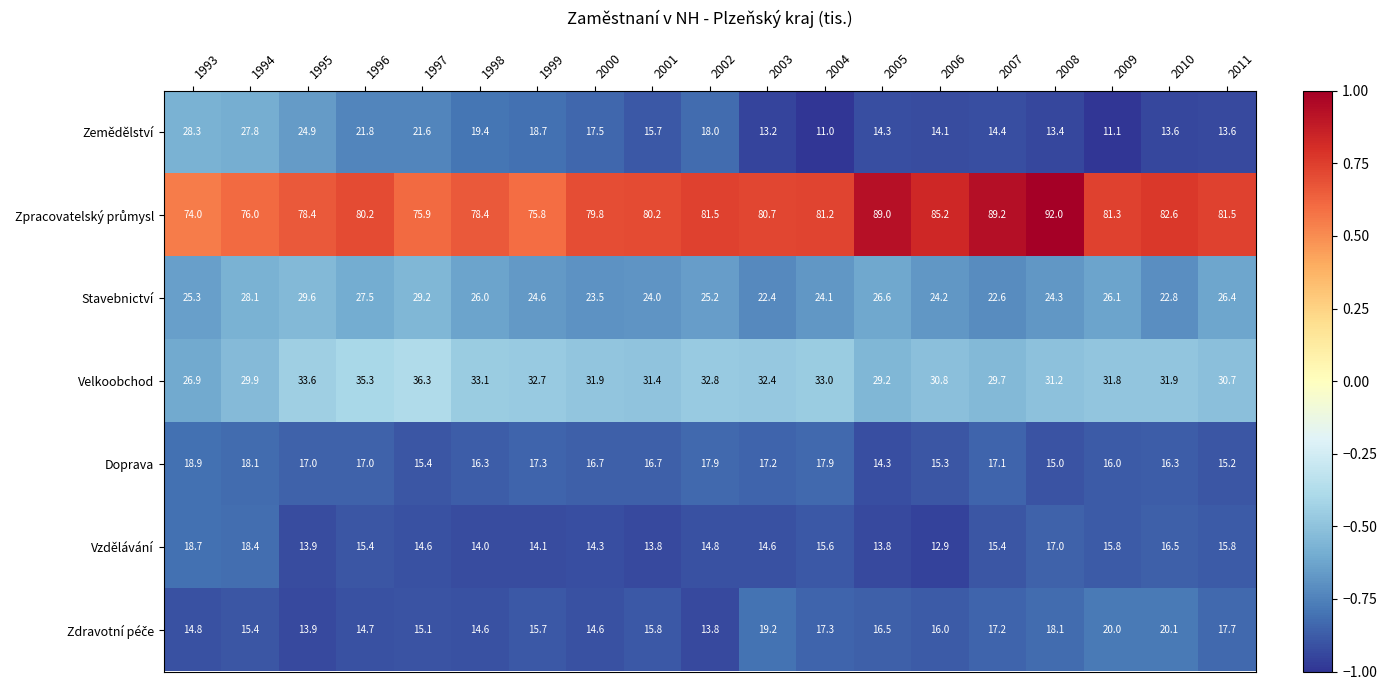

True or false: Velkoobchod has a value of 22.6 at 2003.

False